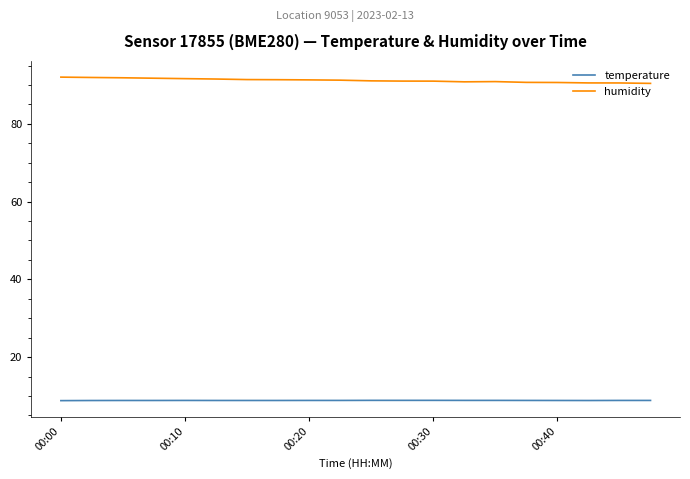

Rank the series by their maximum value, from highest to lowest.

humidity, temperature